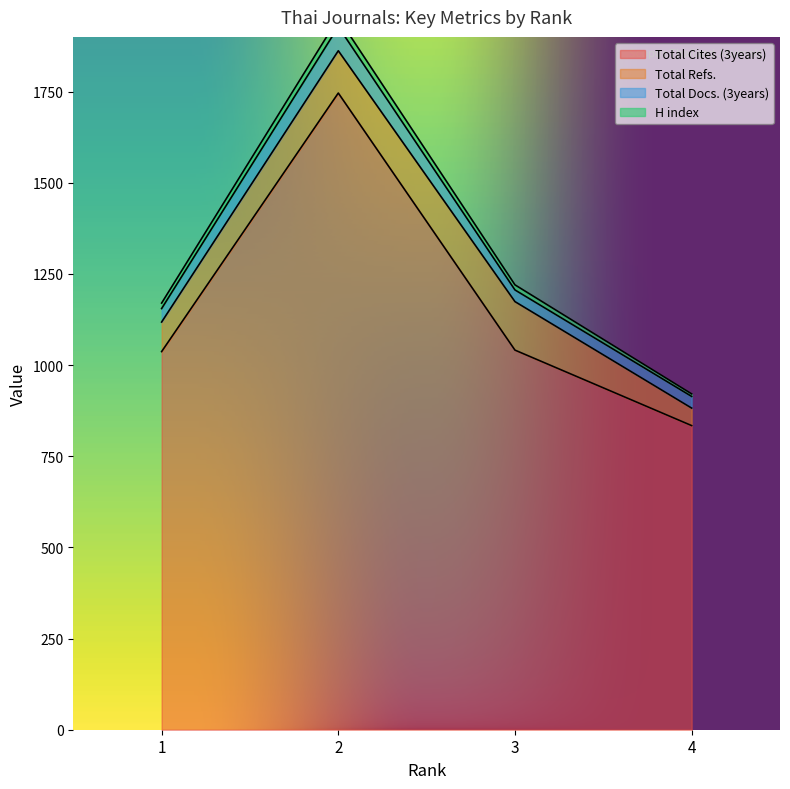

True or false: H index and Total Cites (3years) cross at least once.

False